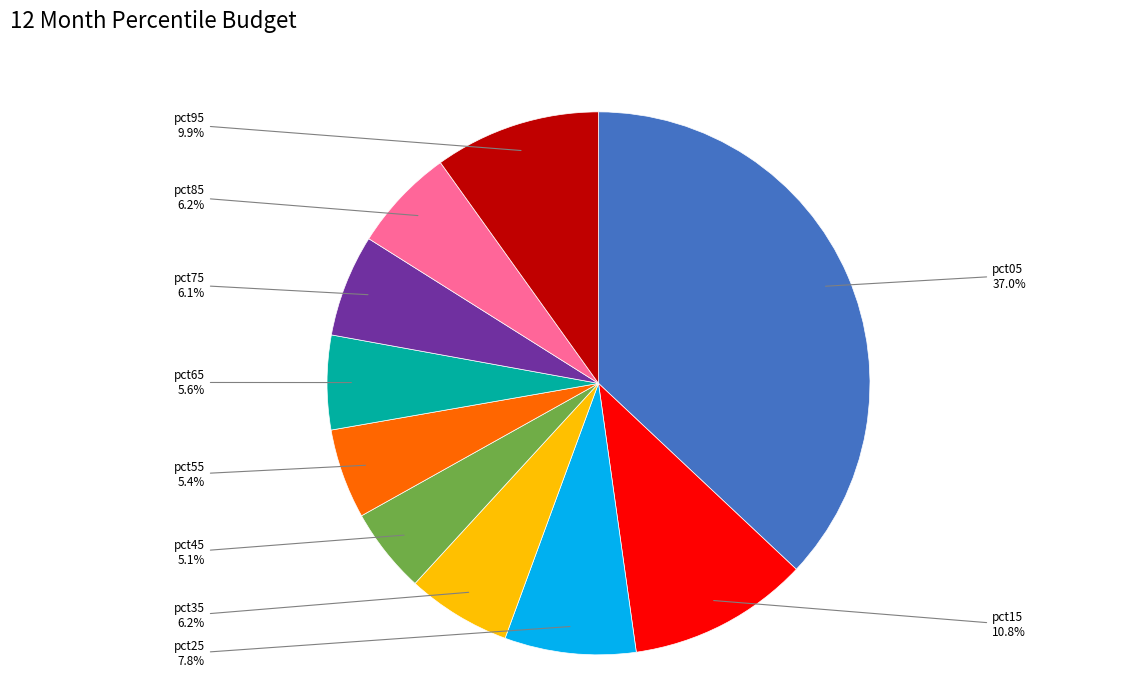

Do pct25 and pct85 together represent more than half of the pie?

No